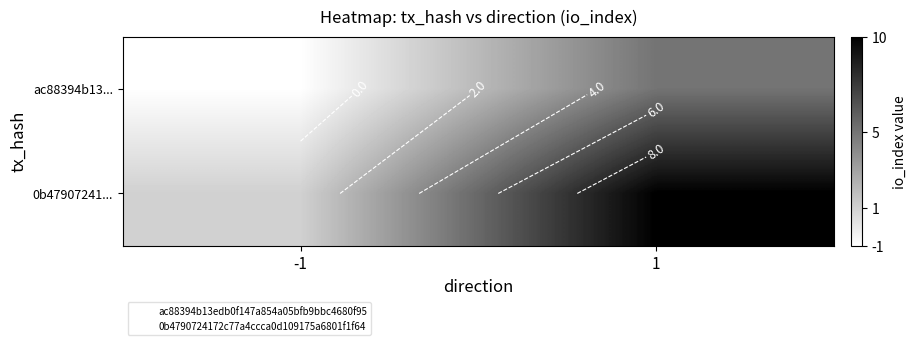

At which label does 0b47907241... reach its peak?

1